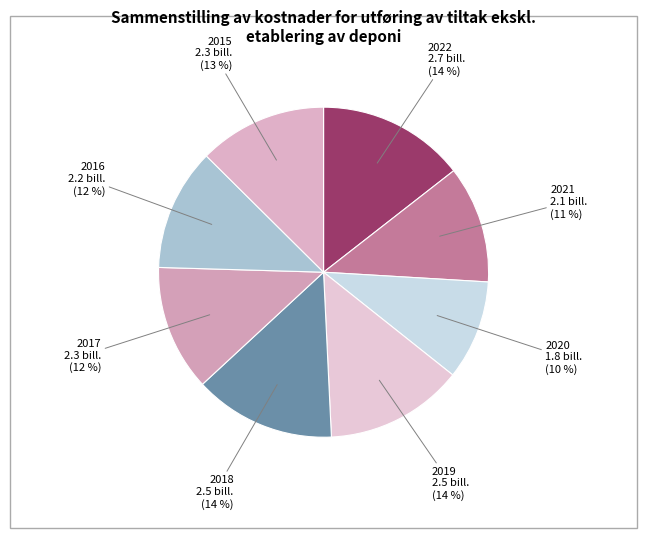

To the nearest percent, what percentage of the pie is 2017?

12%